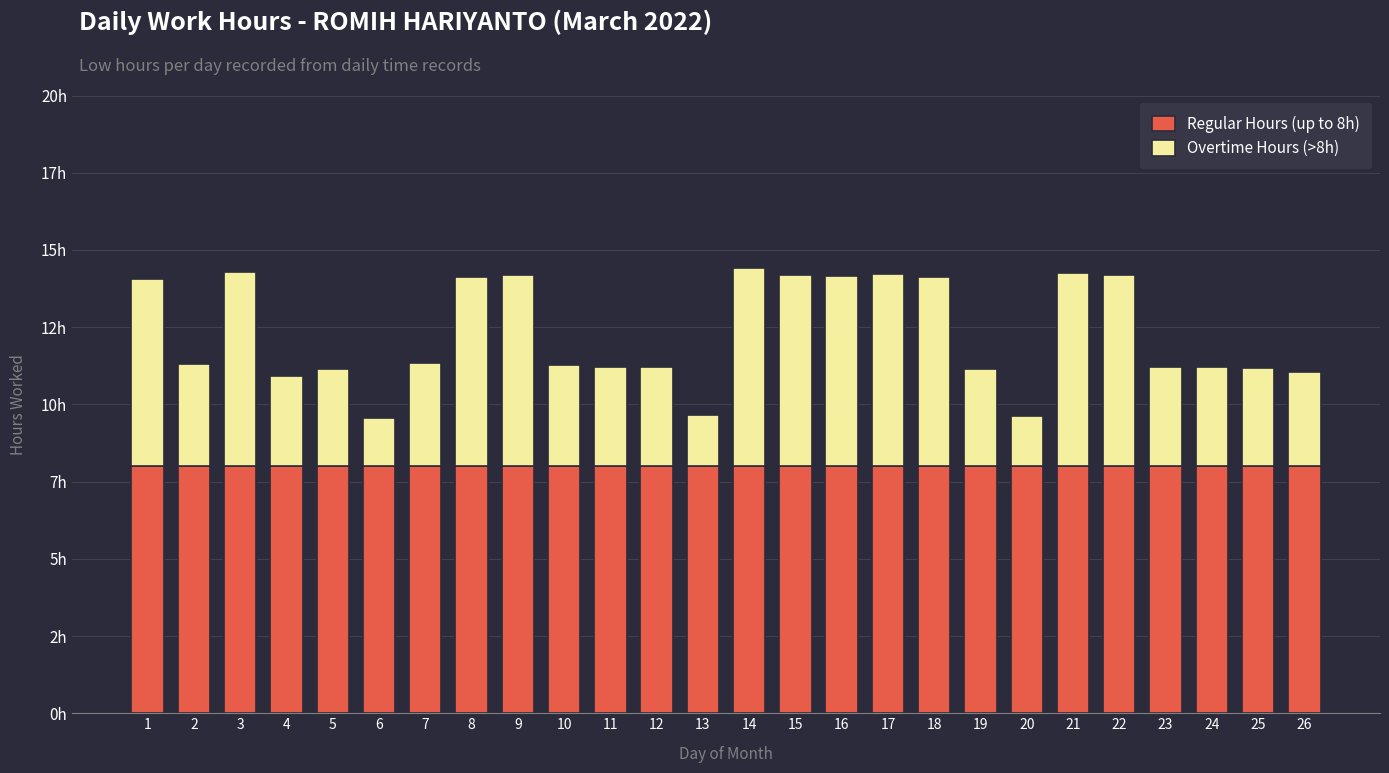

List the series in order of their peak value, lowest first.

Overtime Hours (>8h), Regular Hours (up to 8h)